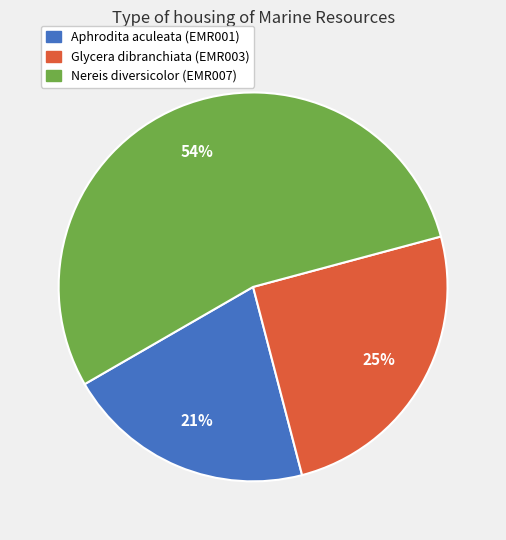

Is there any slice that represents more than half of the pie?

Yes